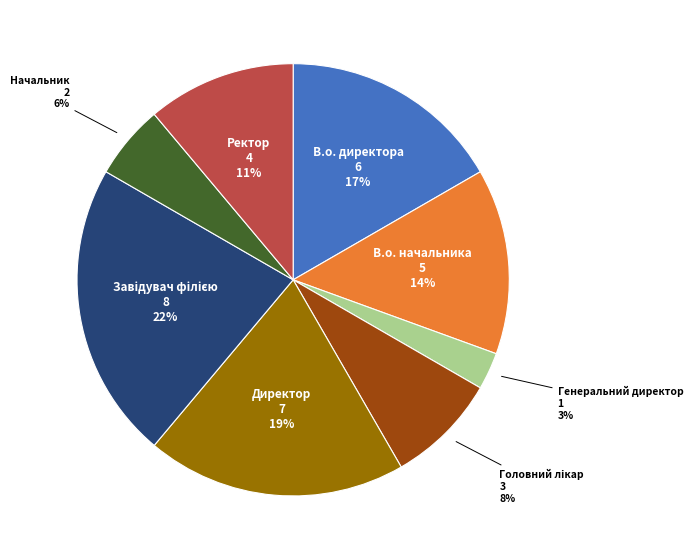

How many segments does this pie chart have?

8